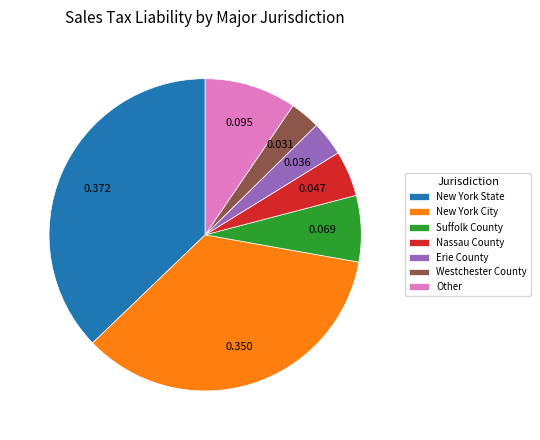

Does New York City account for over 50% of the chart?

No